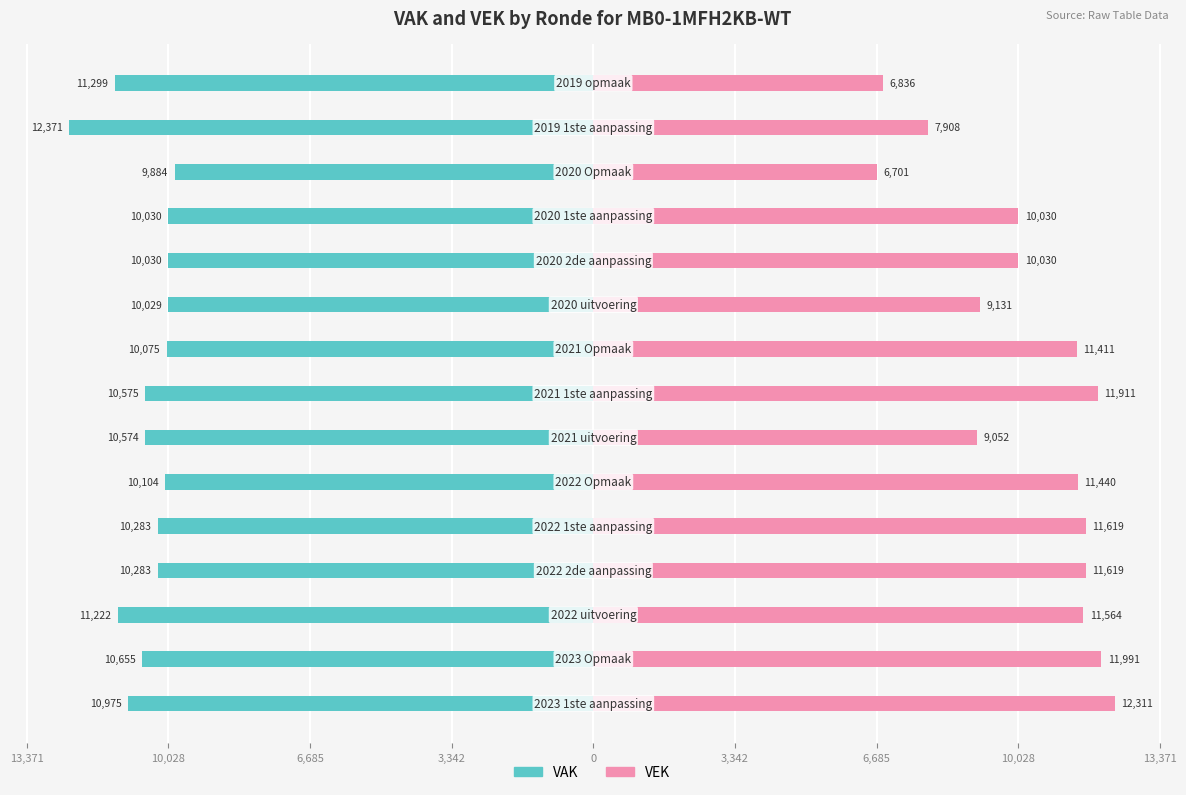

What are all the series names shown in the legend?

VAK, VEK